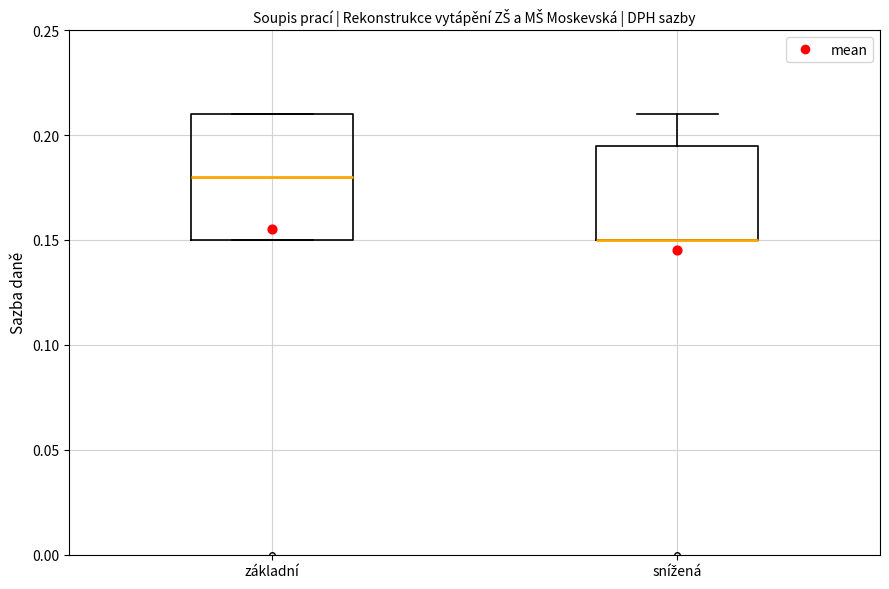

Reading left to right, read every box against the y-axis: the position of its median line, the range the box covers, and the ends of its whiskers. The values are not printed on the chart, so give them approximately, as read against the axis.

základní: median 0.180, box 0.150 to 0.210, whiskers 0.150 to 0.210
snížená: median 0.150 (drawn on the box's lower edge), box 0.150 to 0.195, whiskers 0.150 to 0.210